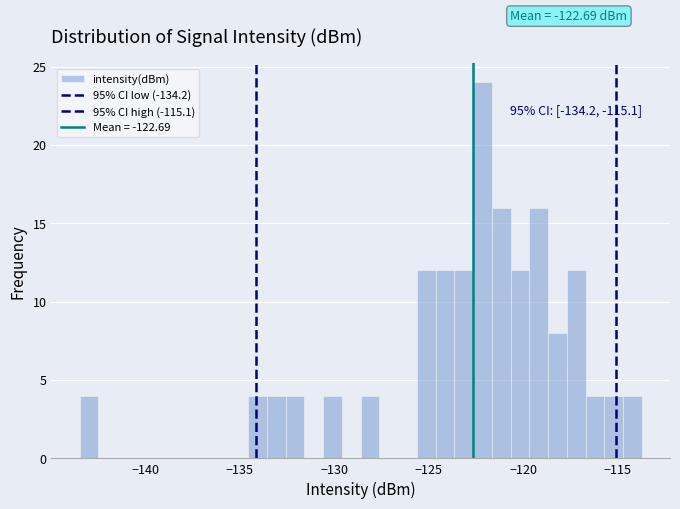

Read against the x-axis, roughly where is the centre of the tallest bar?

-122.0